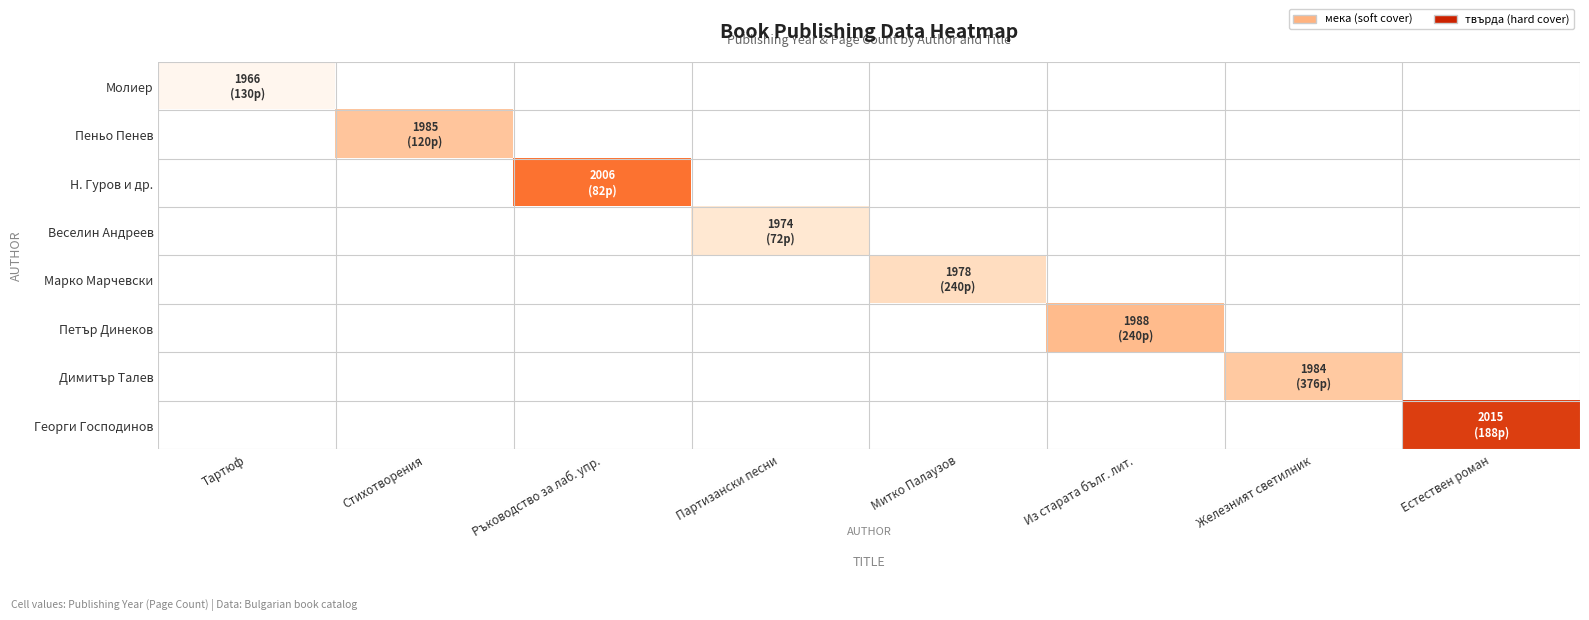

At how many categories does at least one series exceed 1988?

2